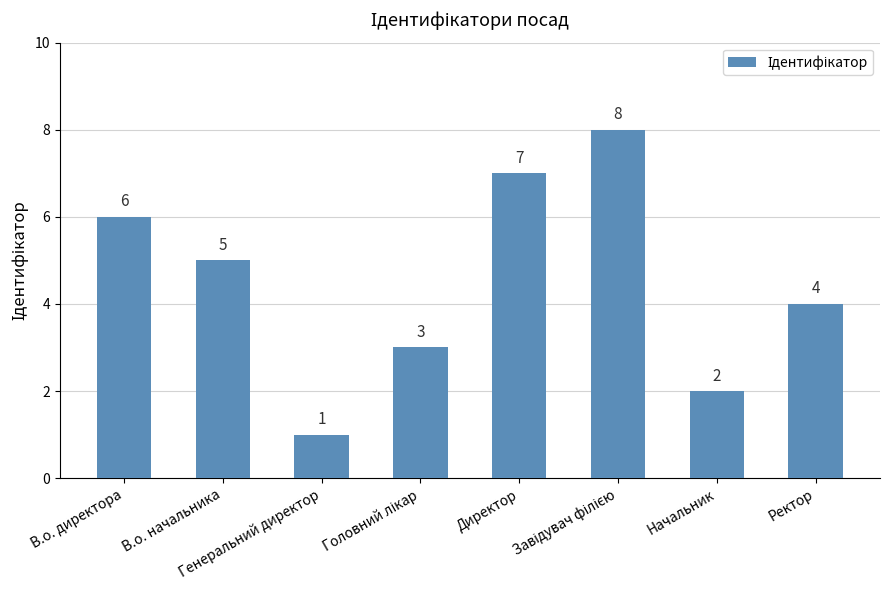

What is the greatest value displayed?

8